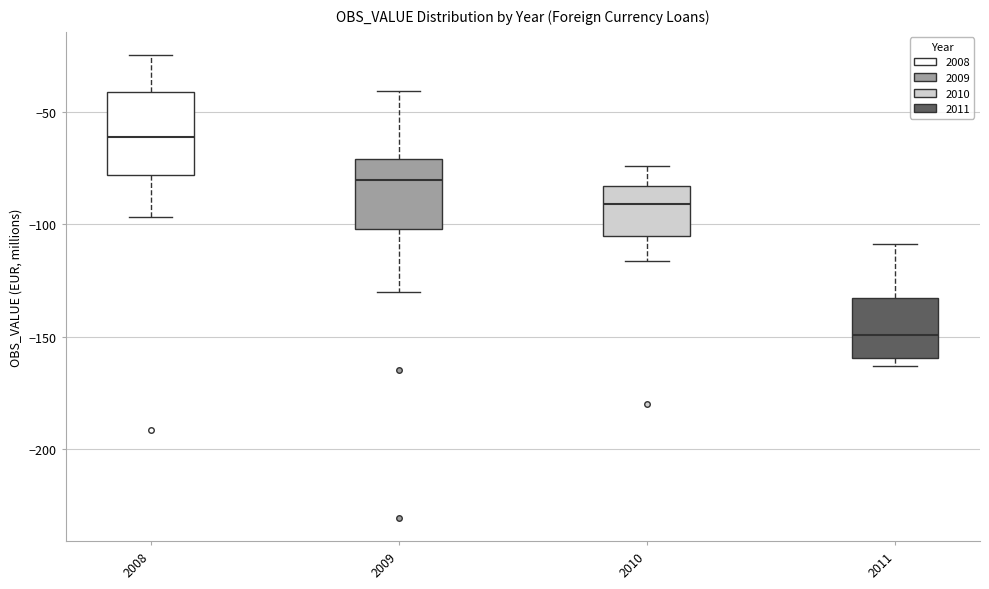

Reading left to right, read every box against the y-axis: the position of its median line, the range the box covers, and the ends of its whiskers. The values are not printed on the chart, so give them approximately, as read against the axis.

2008: median -60, box -80 to -40, whiskers -95 to -25
2009: median -80, box -100 to -70, whiskers -130 to -40
2010: median -90, box -105 to -85, whiskers -115 to -75
2011: median -150, box -160 to -135, whiskers -165 to -110